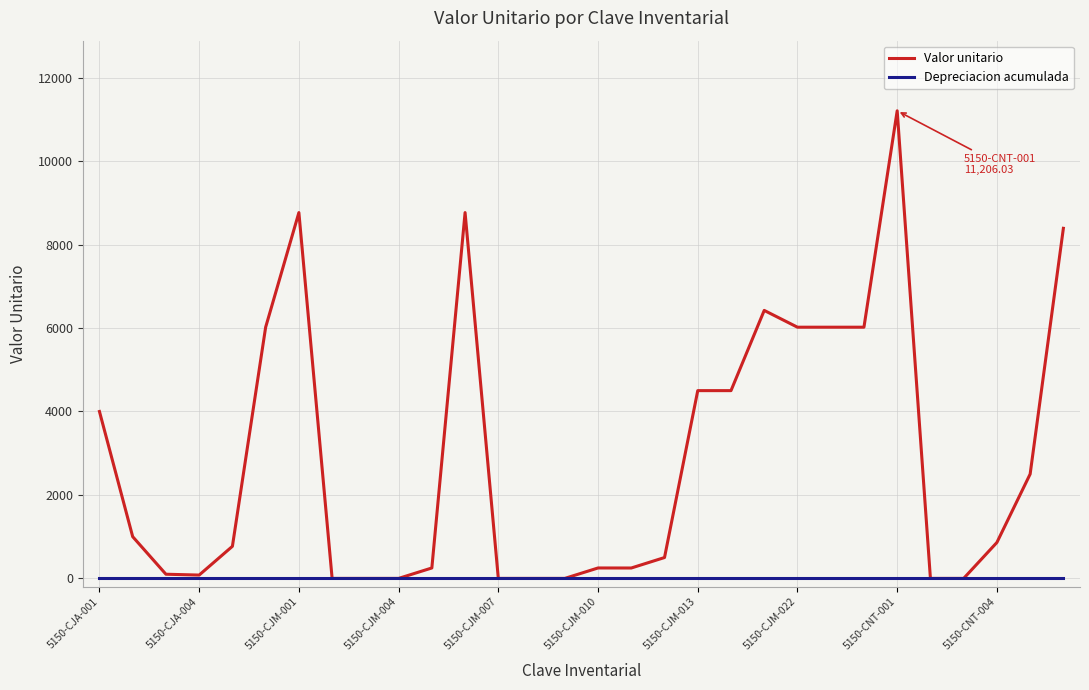

Which series has the largest total across all categories?

Valor unitario